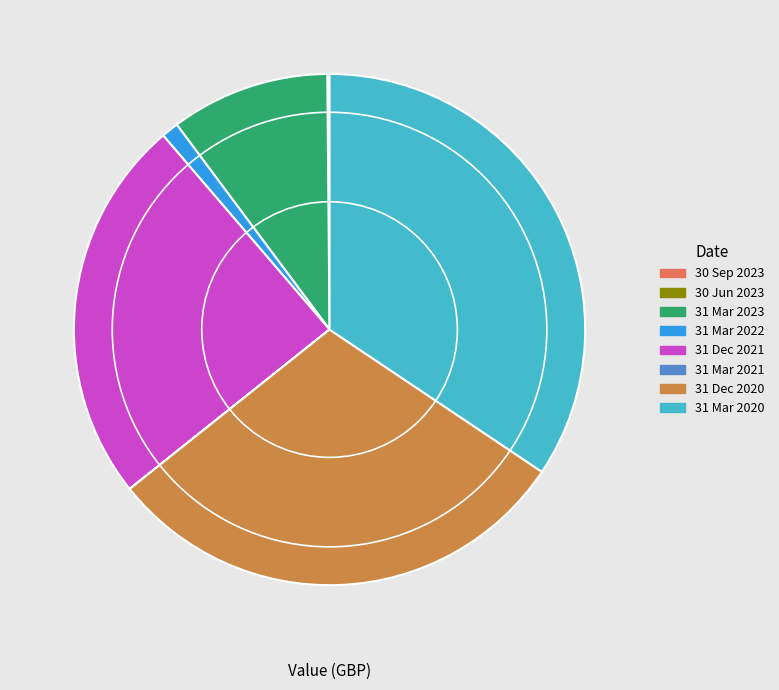

Does 31 Dec 2021 account for over 50% of the chart?

No